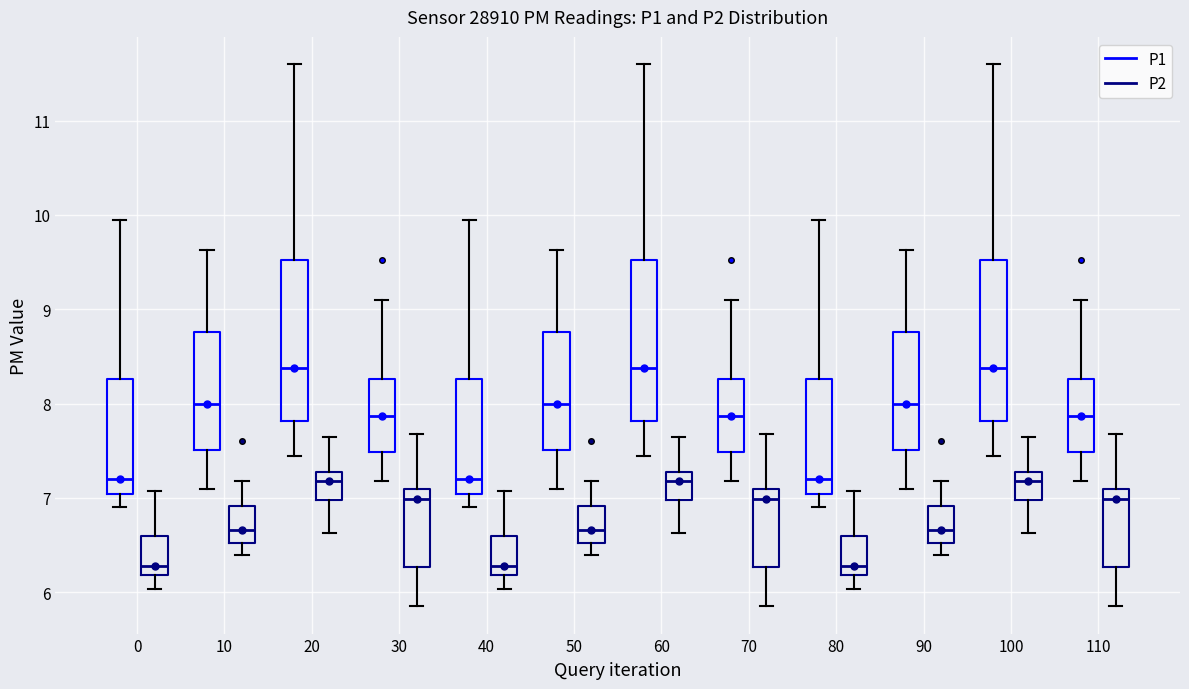

Where does the upper whisker of the box for 40 (P1) end on the y-axis? The values are not printed on the chart, so give them approximately, as read against the axis.

10.0